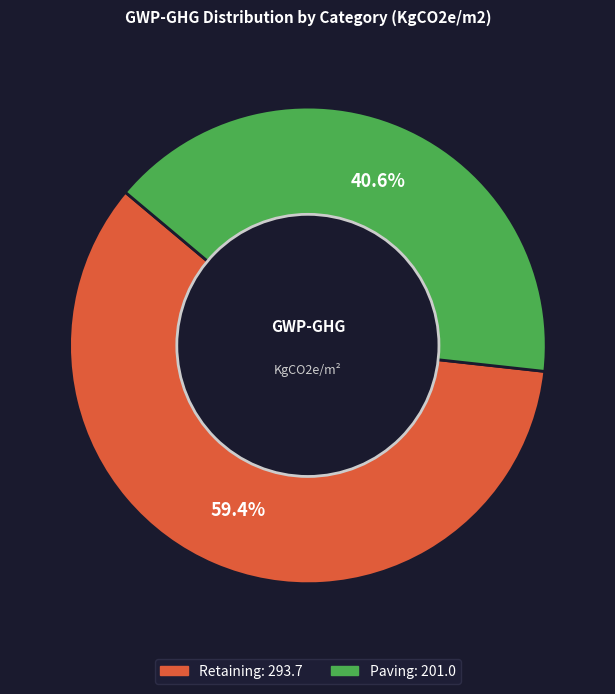

Count the number of slices in the pie.

2